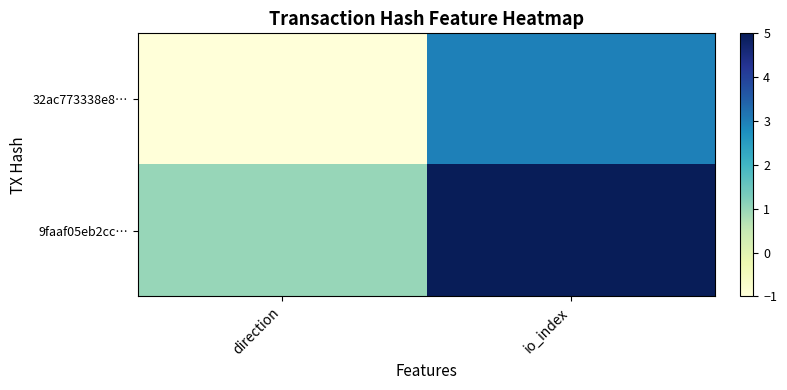

Rank the series by their maximum value, from lowest to highest.

32ac773338e8…, 9faaf05eb2cc…